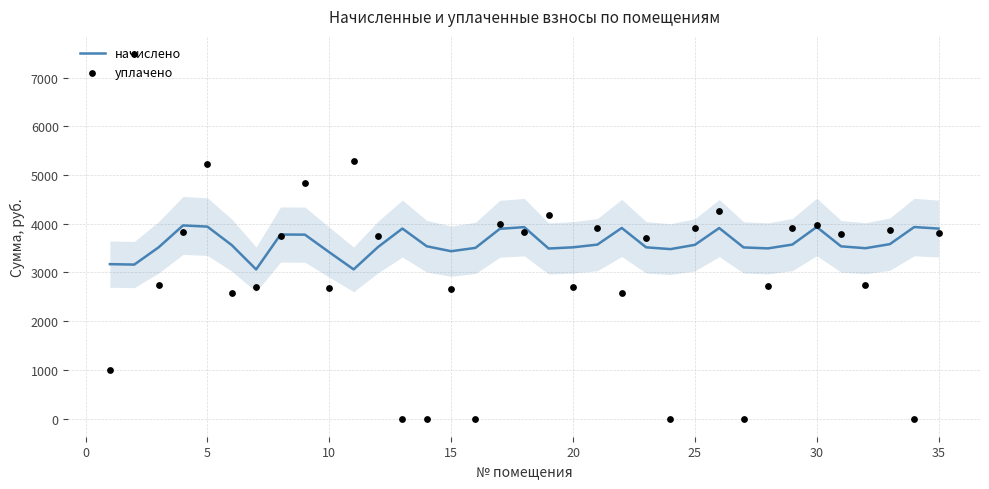

What are all the series names shown in the legend?

начислено, уплачено